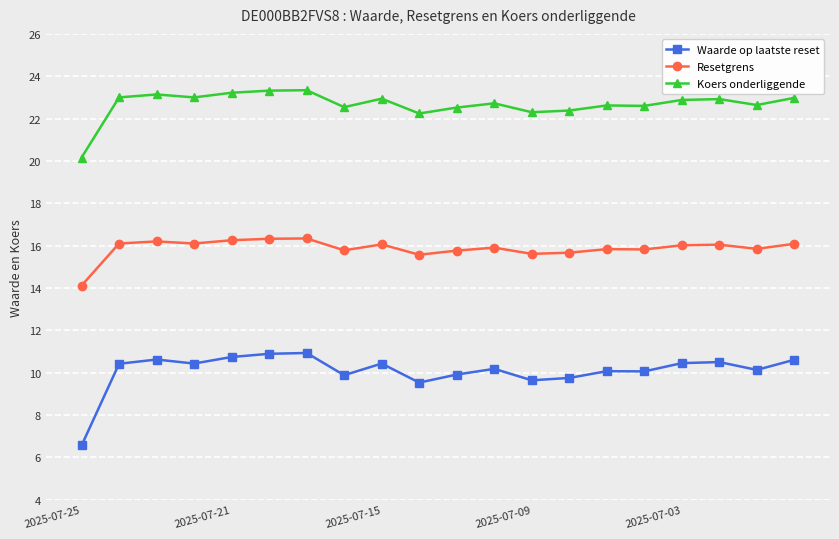

How many data points in Resetgrens are above 16?

10